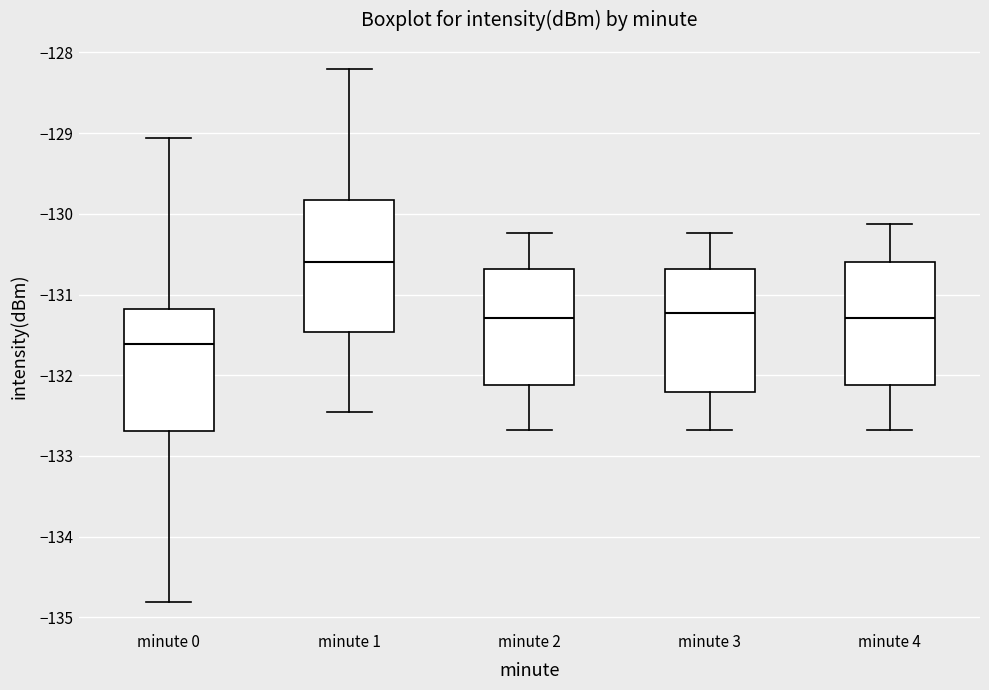

Reading left to right, transcribe this box plot: for each box, give where its median line is, the range the box spans, and where its two whiskers end, as read against the y-axis. The values are not printed on the chart, so give them approximately, as read against the axis.

minute 0: median -131.6, box -132.7 to -131.2, whiskers -134.8 to -129.1
minute 1: median -130.6, box -131.5 to -129.8, whiskers -132.5 to -128.2
minute 2: median -131.3, box -132.1 to -130.7, whiskers -132.7 to -130.2
minute 3: median -131.2, box -132.2 to -130.7, whiskers -132.7 to -130.2
minute 4: median -131.3, box -132.1 to -130.6, whiskers -132.7 to -130.1